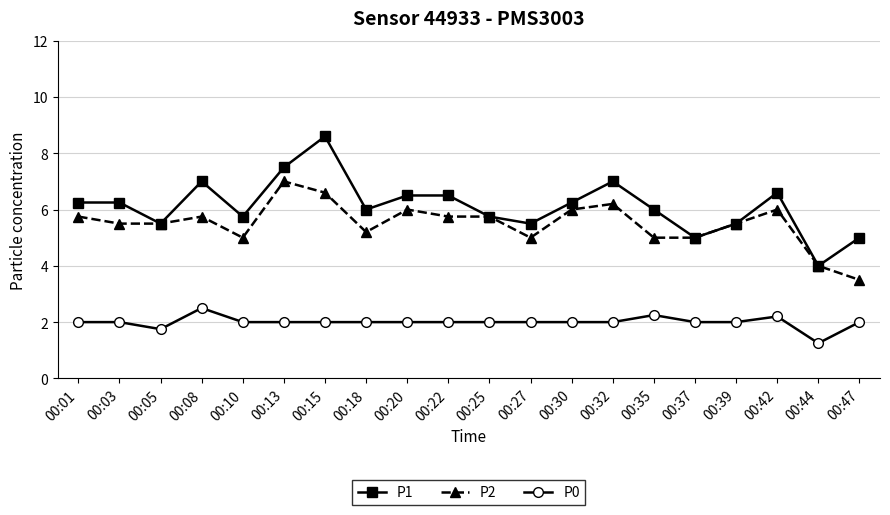

True or false: P2 and P0 intersect in this chart.

False